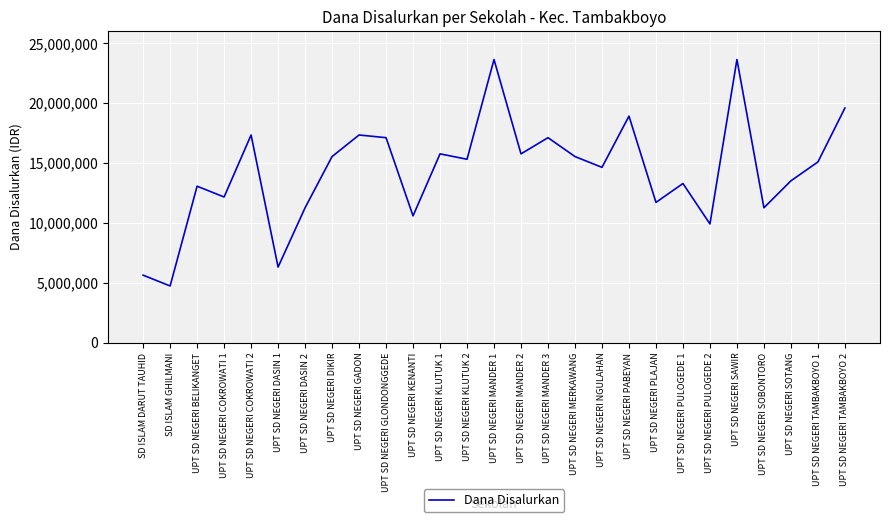

What is the greatest value displayed?

23625000